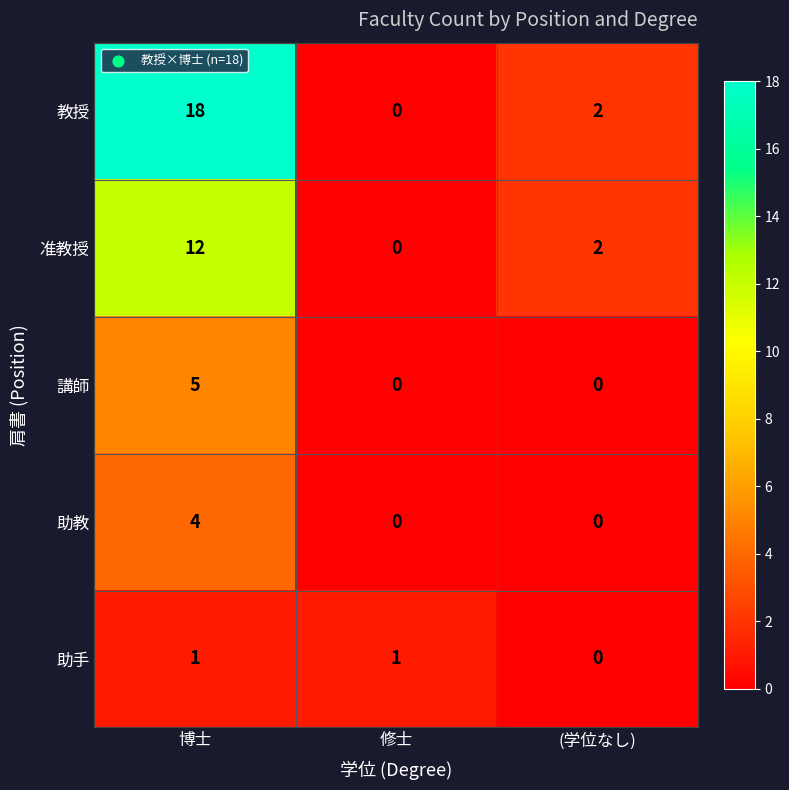

Which series has the largest range (max minus min)?

教授